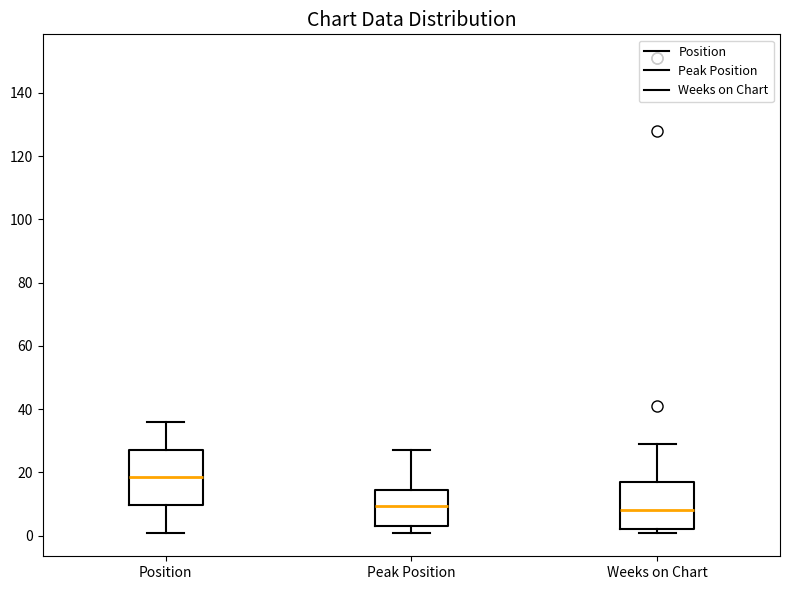

Reading left to right, transcribe this box plot: for each box, give where its median line is, the range the box spans, and where its two whiskers end, as read against the y-axis. The values are not printed on the chart, so give them approximately, as read against the axis.

Position: median 18, box 10 to 28, whiskers 2 to 36
Peak Position: median 10, box 4 to 14, whiskers 2 to 28
Weeks on Chart: median 8, box 2 to 18, whiskers 2 (just below the box's lower edge) to 30